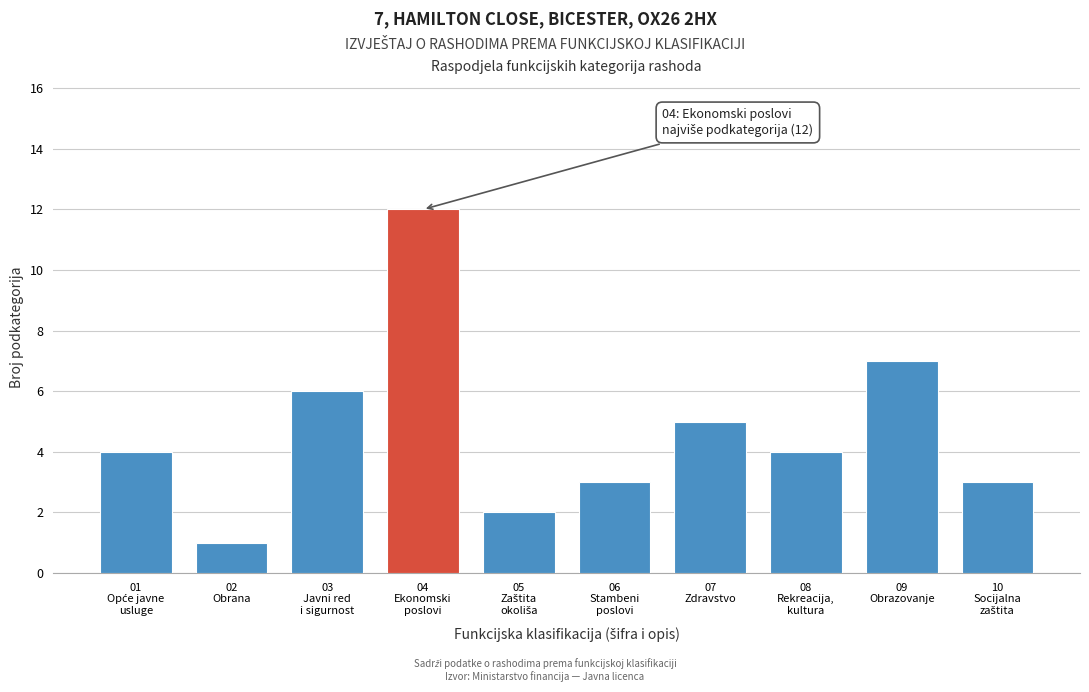

Reading left to right, extract all data points from this chart.

4	1	6	12	2	3	5	4	7	3